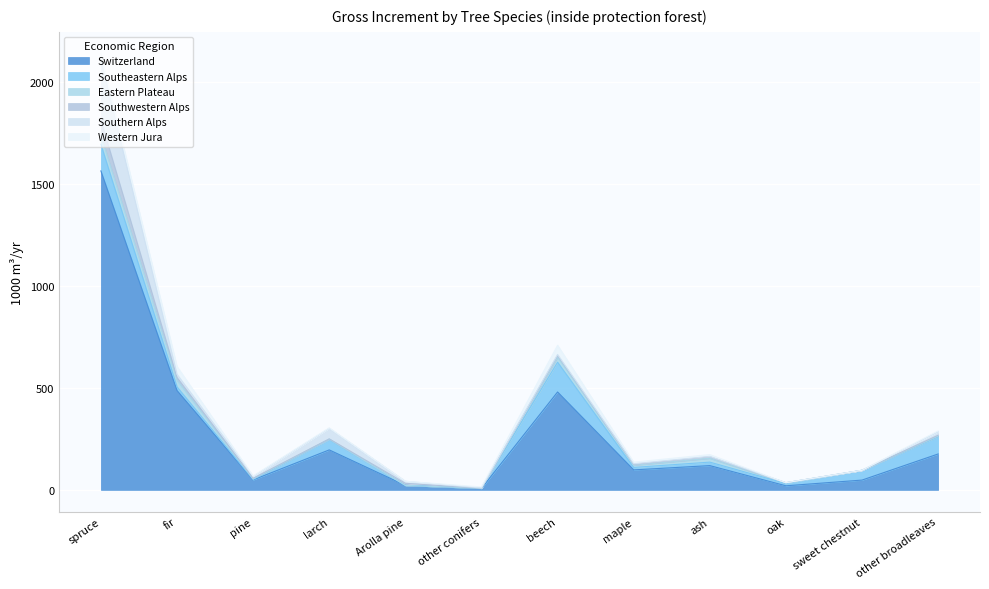

Where is Southeastern Alps nearest to the value 73?

other broadleaves